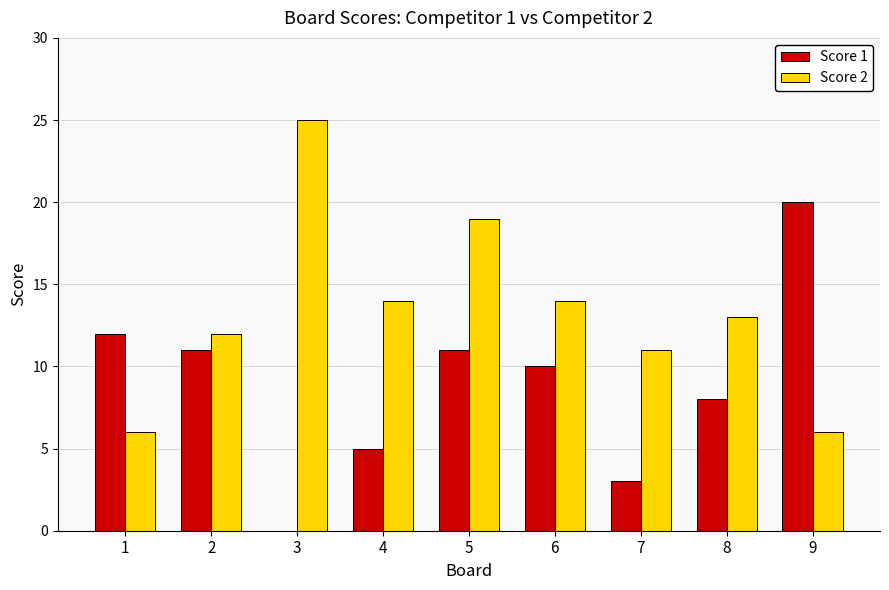

Which series changed the most between 1 and 3?

Score 2